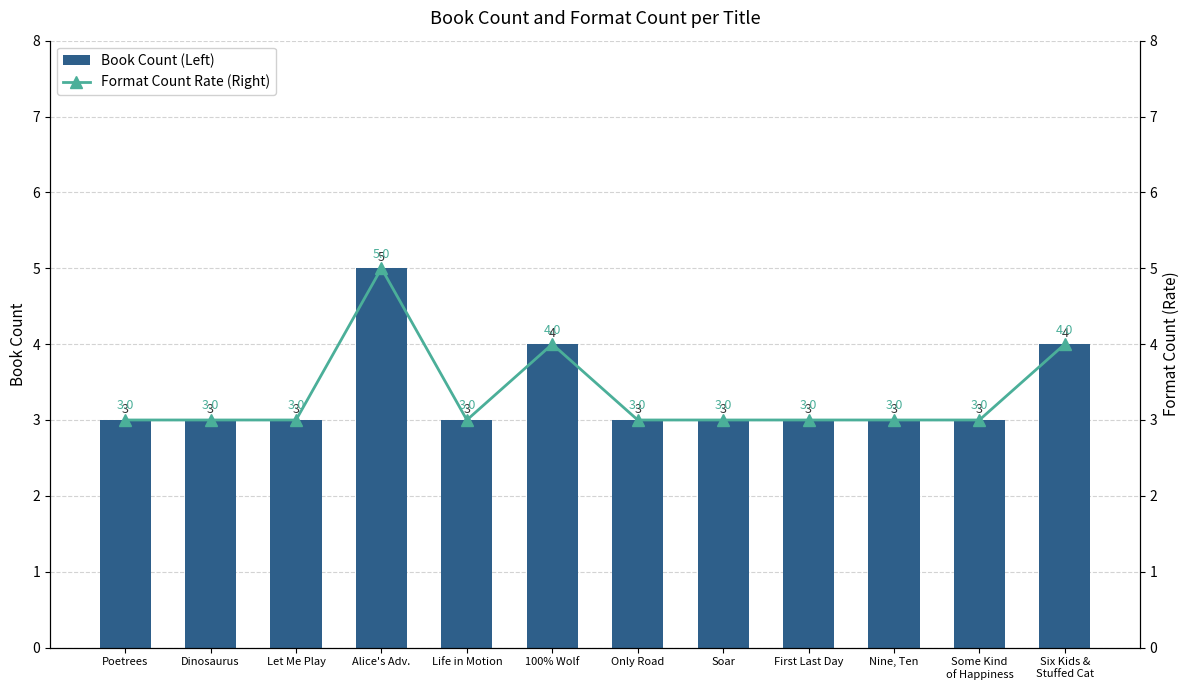

Which category has the lowest value in the Format Count Rate (Right) series?

Poetrees